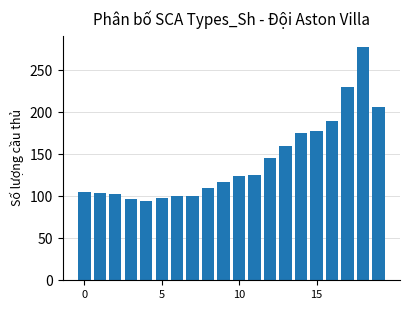

What is the smallest value displayed?

94.0